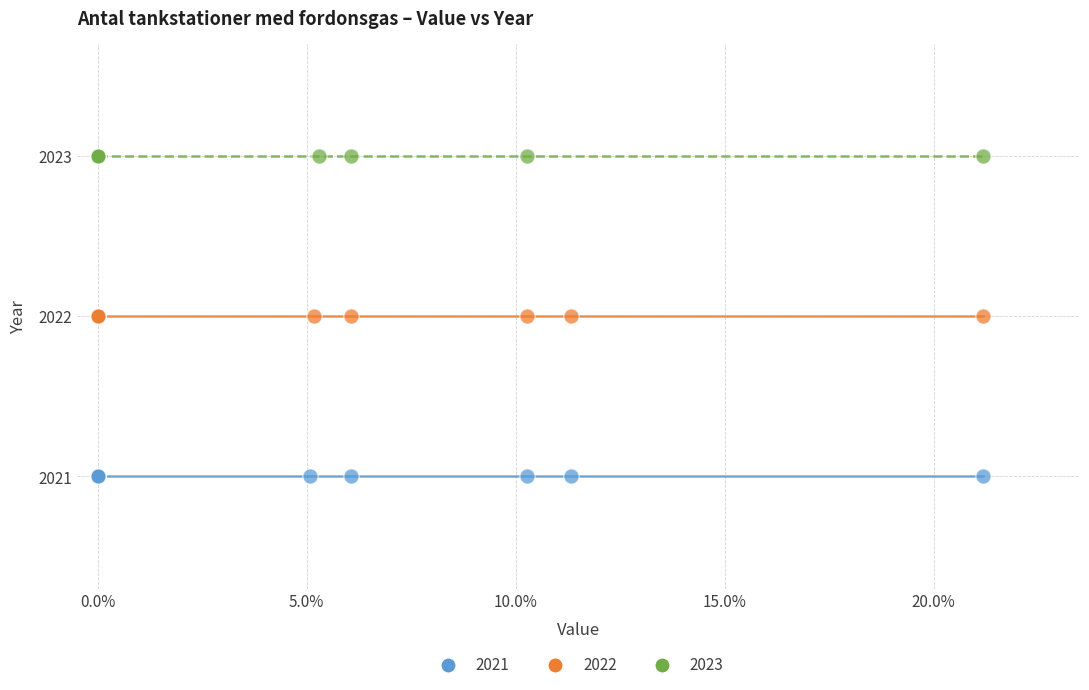

Which series reaches the maximum Y coordinate?

2023